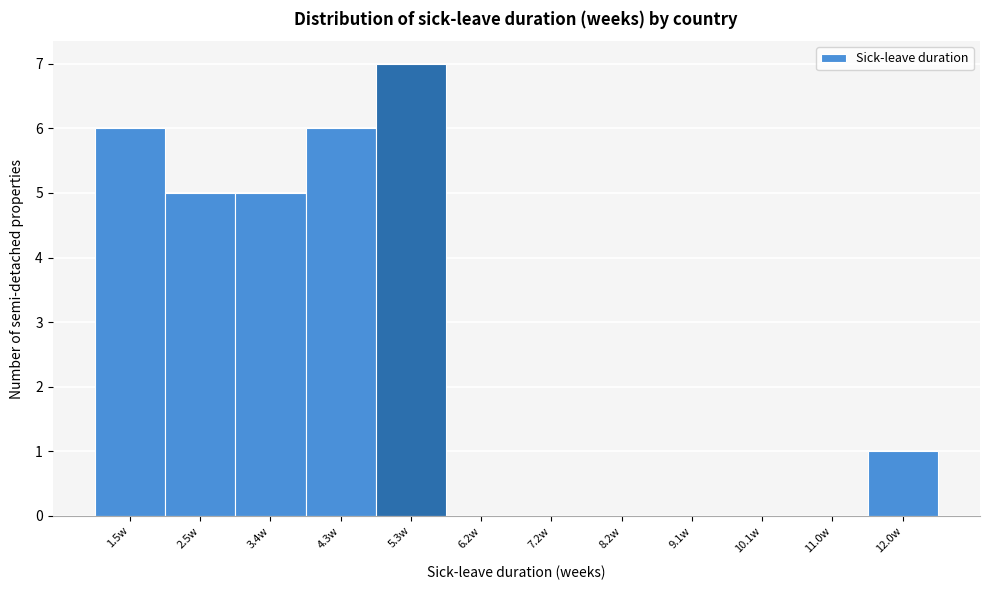

Reading left to right, list all the values displayed in this chart.

1.5w=6	2.5w=5	3.4w=5	4.3w=6	5.3w=7	6.2w=0	7.2w=0	8.2w=0	9.1w=0	10.1w=0	11.0w=0	12.0w=1